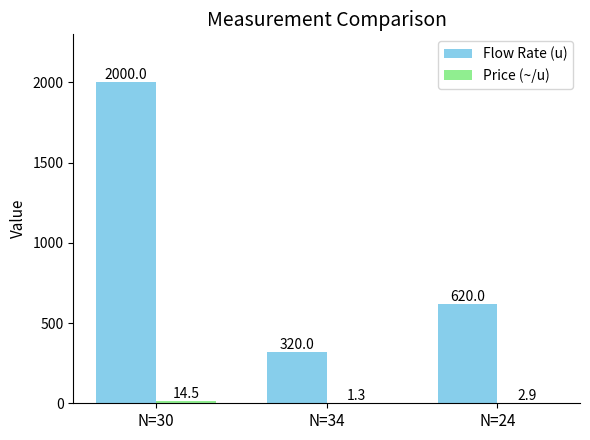

True or false: Flow Rate (u) has a value of 620.0 at N=24.

True